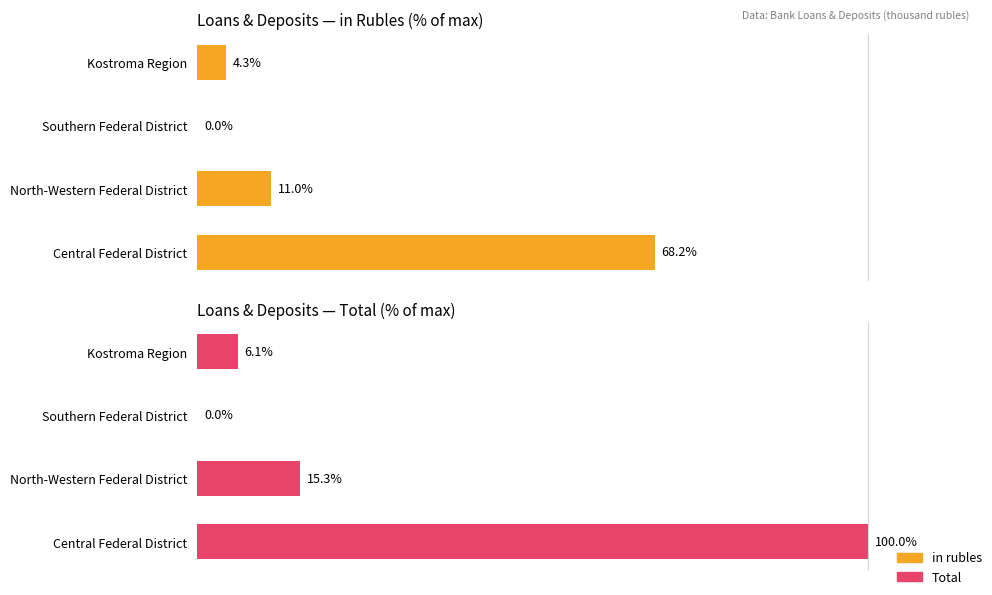

True or false: Total has a value of 9.6 at 60.

False